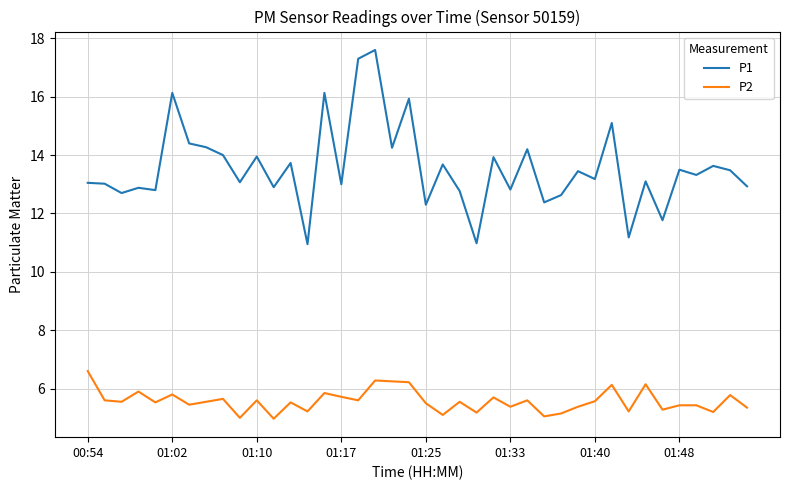

What is the difference between the maximum and minimum values in the P2 series?

1.6